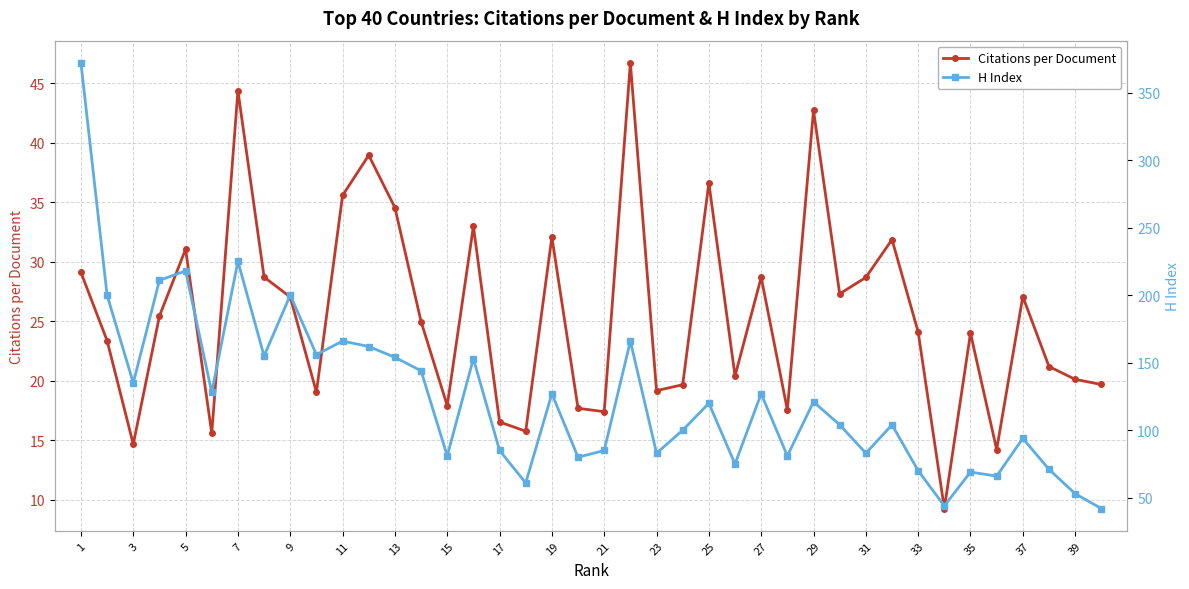

Is it true that Citations per Document equals 27.1 at 37?

True